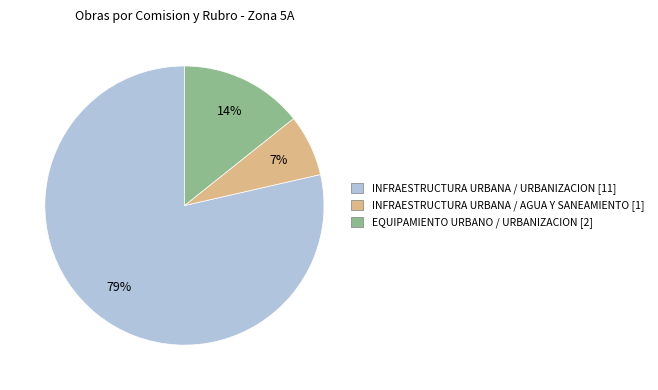

True or false: INFRAESTRUCTURA URBANA / AGUA Y SANEAMIENTO accounts for 1% of the total.

False